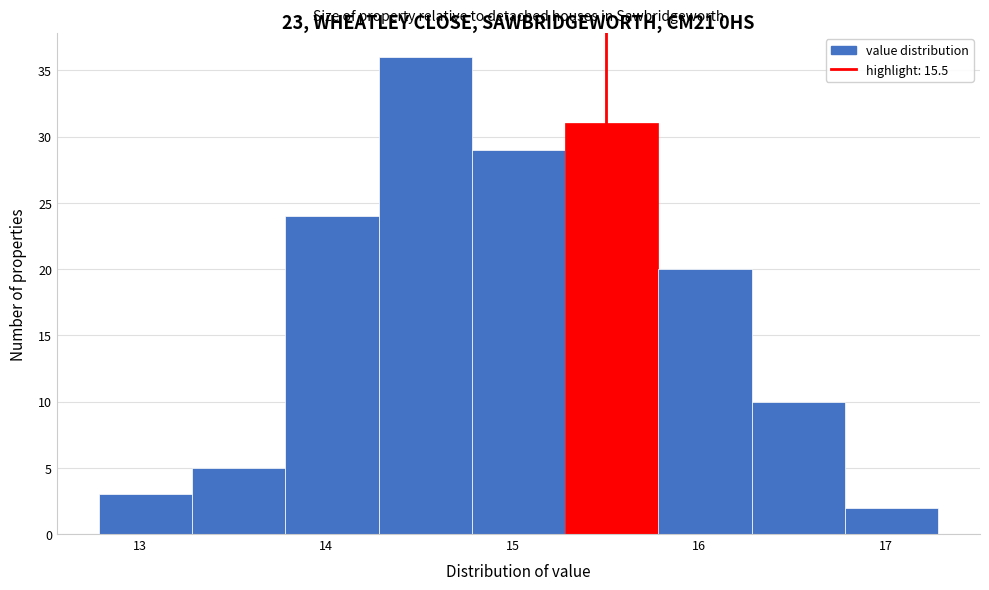

Reading left to right, list every bar in this chart as the range it spans on the x-axis followed by its height. Neither the bar edges nor the heights are printed on the chart, so give them approximately, as read against the axes.

12.78 to 13.28: 3
13.28 to 13.78: 5
13.78 to 14.28: 24
14.28 to 14.78: 36
14.78 to 15.28: 29
15.28 to 15.78: 31
15.78 to 16.28: 20
16.28 to 16.78: 10
16.78 to 17.28: 2